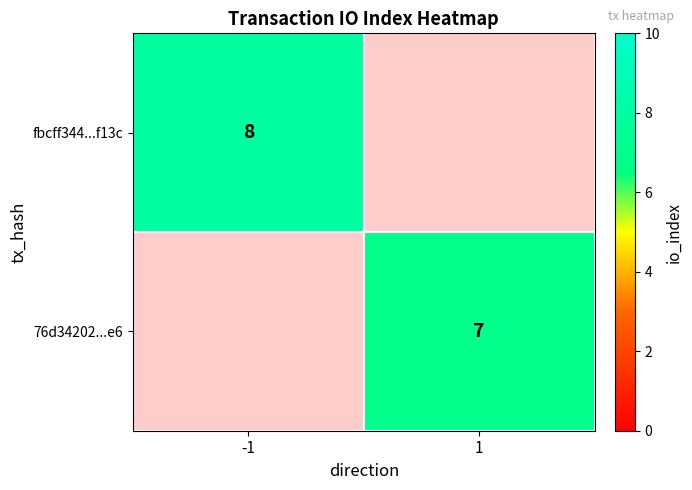

The 76d34202...e6 series shows 4 at 1. True or false?

False